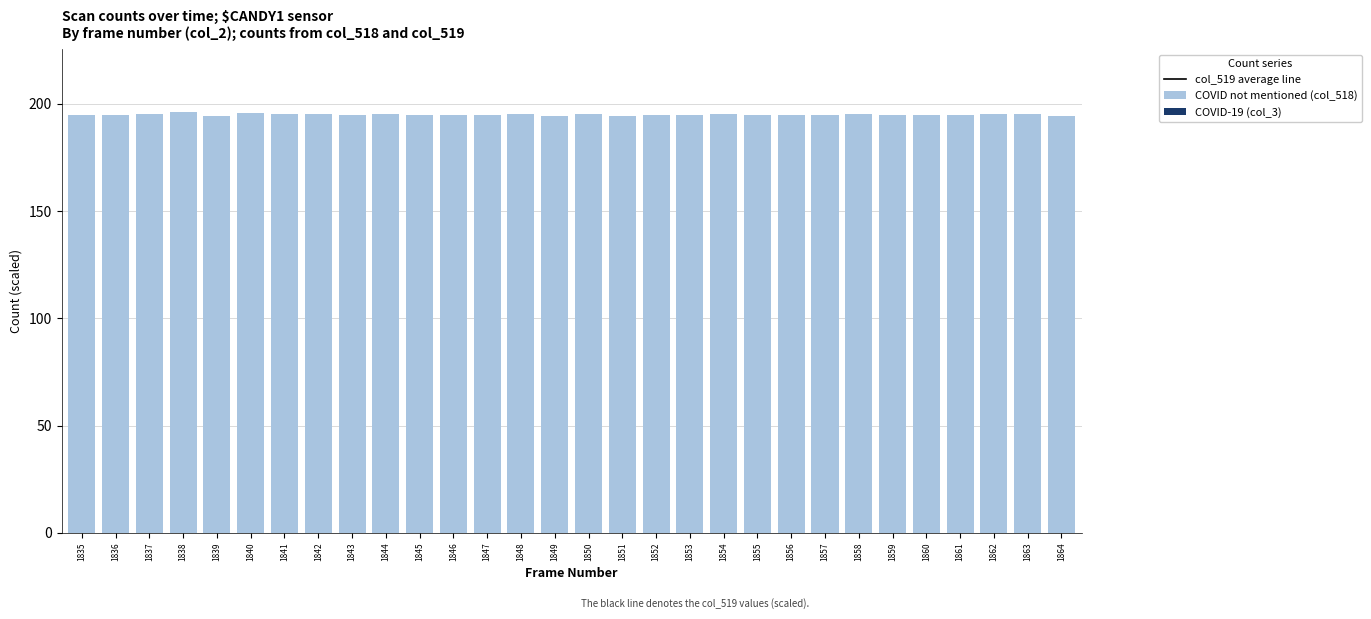

What is the difference between the highest and lowest values at 1858?

308.7